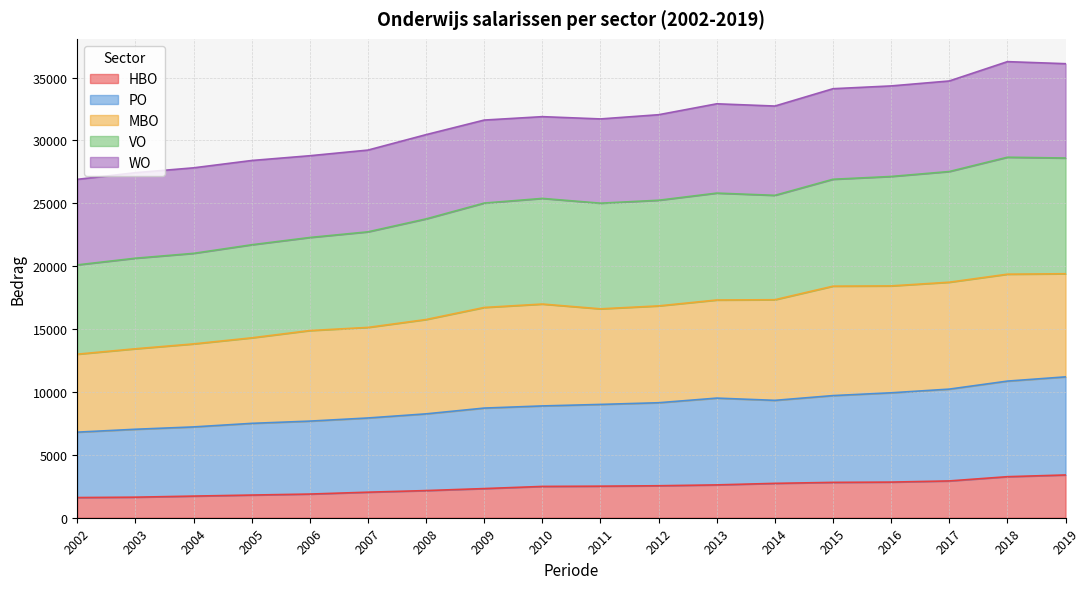

Is it true that HBO equals 1914 at 2018?

False